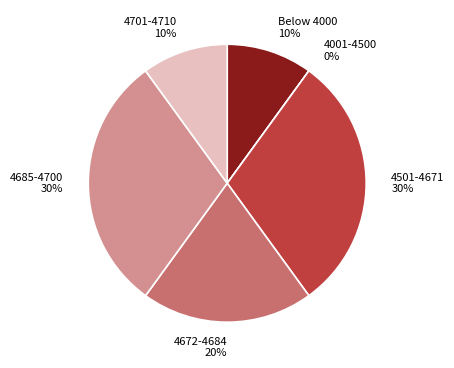

Is 12297 the majority of the pie?

No